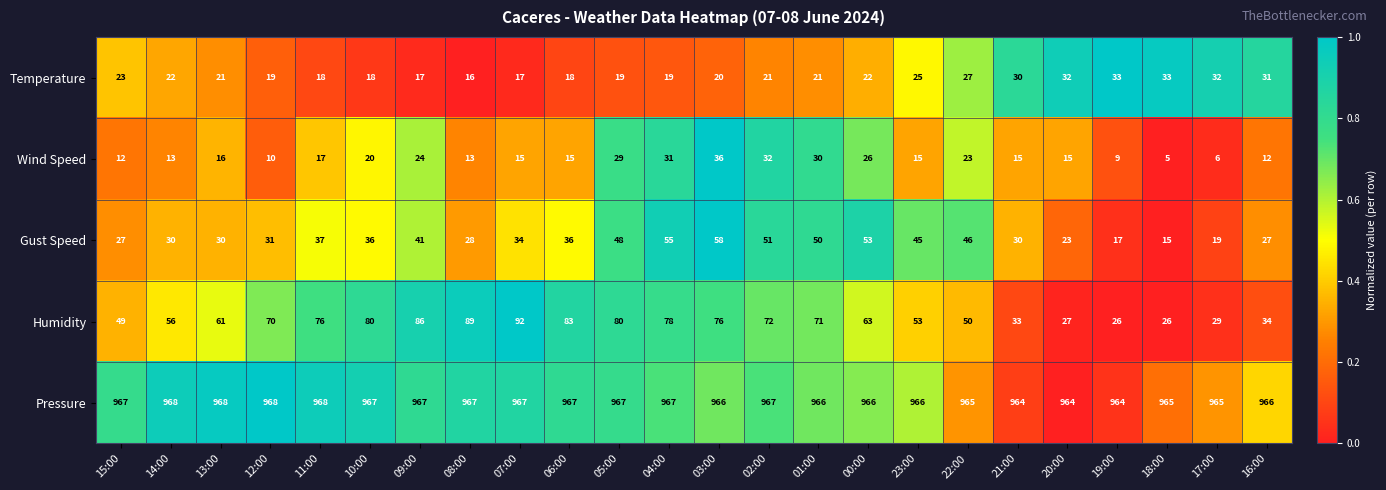

At which label does Temperature reach its minimum?

08:00